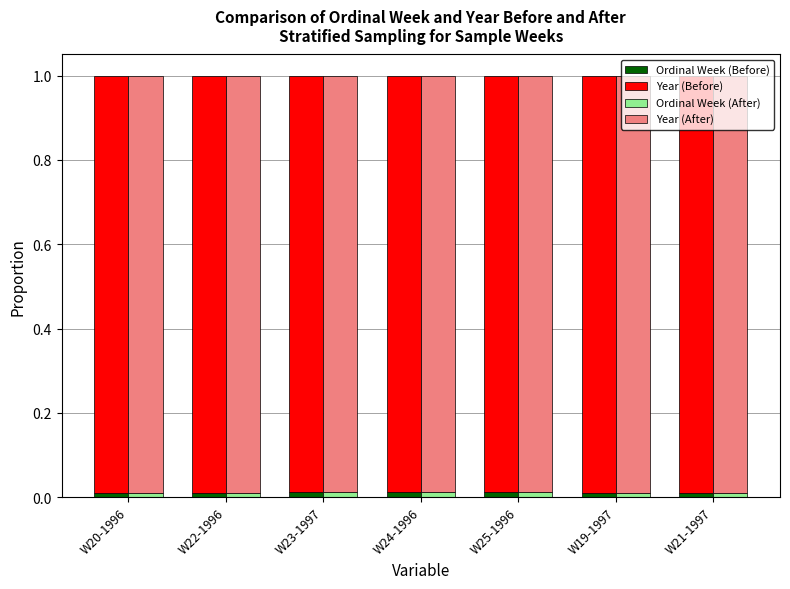

Are the bars grouped side by side (vs. stacked)?

Yes